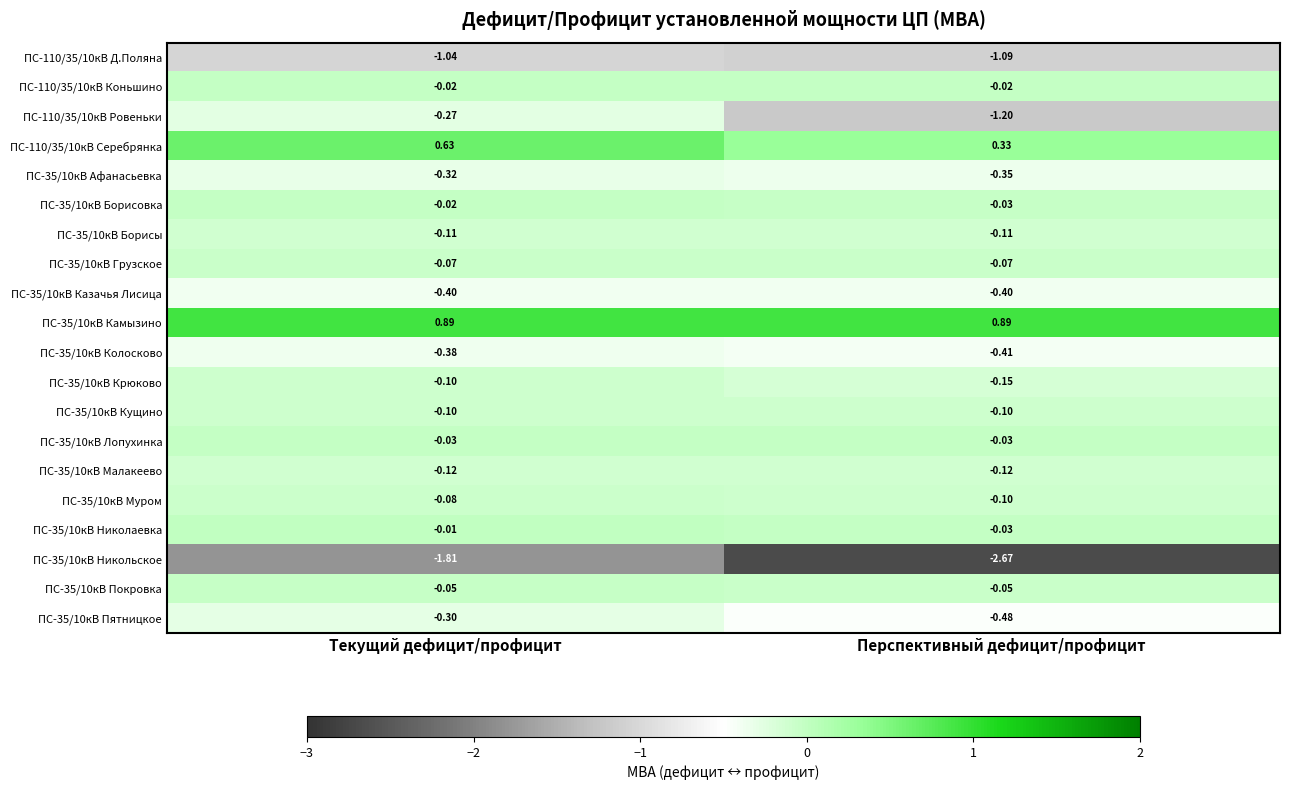

Which category has the lowest value across all series?

Перспективный дефицит/профицит